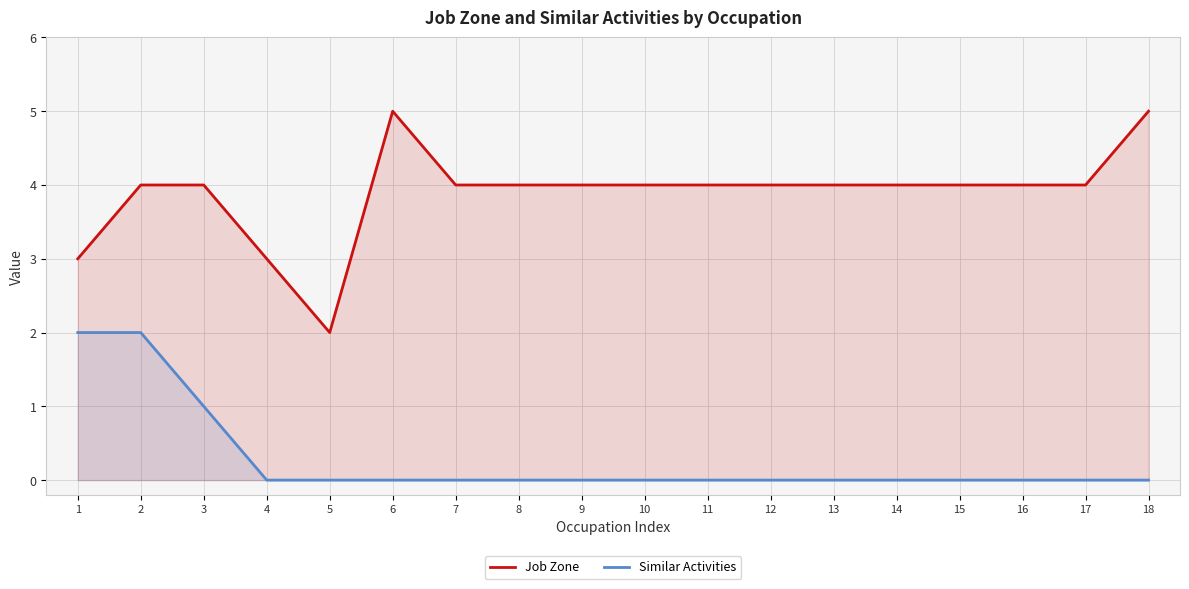

What is the value of the Job Zone point at the 11th from the left?

4